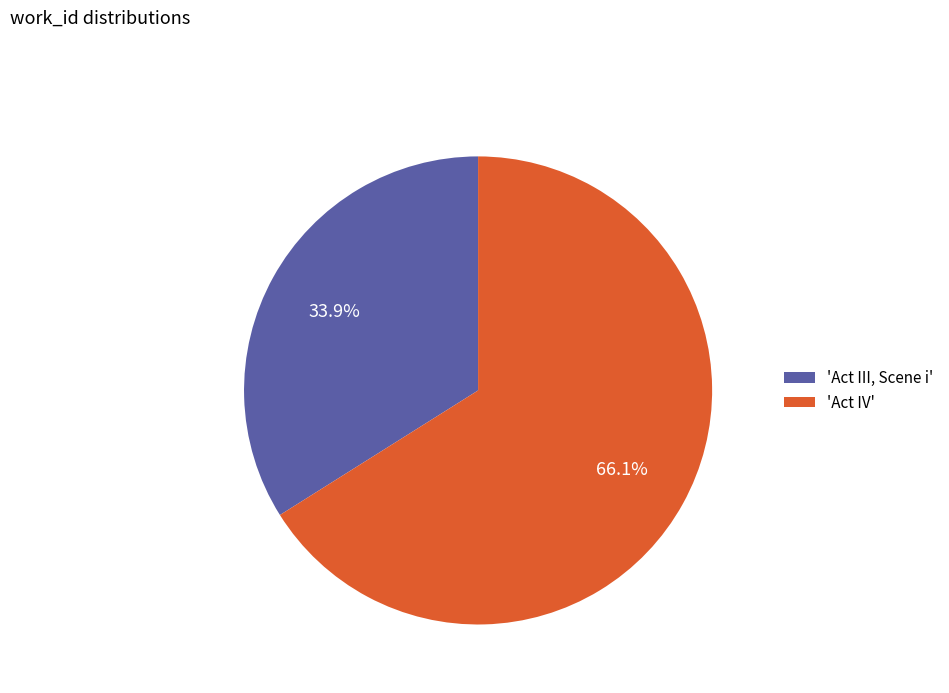

Which category accounts for the majority?

'Act IV'